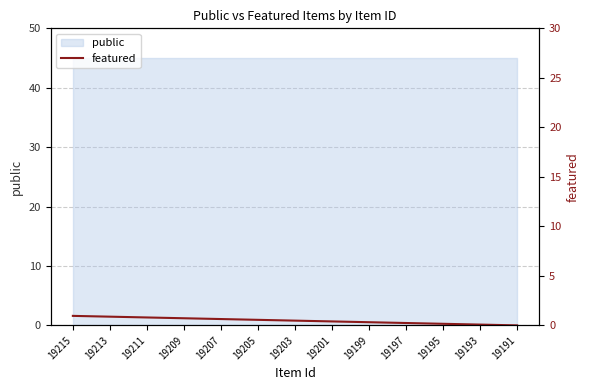

Reading left to right, what are all the values shown in this chart?

1.0	0.9	0.9	0.8	0.8	0.8	0.7	0.7	0.6	0.6	0.6	0.5	0.5	0.4	0.4	0.4	0.3	0.3	0.2	0.2	0.2	0.1	0.1	0.0	0.0